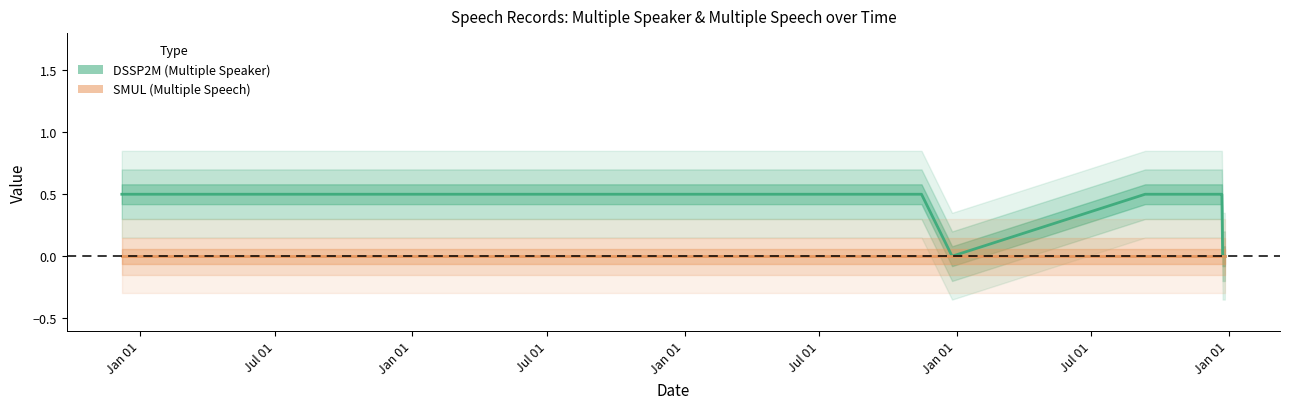

What is the value of the DSSP2M (Multiple Speaker) point at the 2nd from the left?

0.5